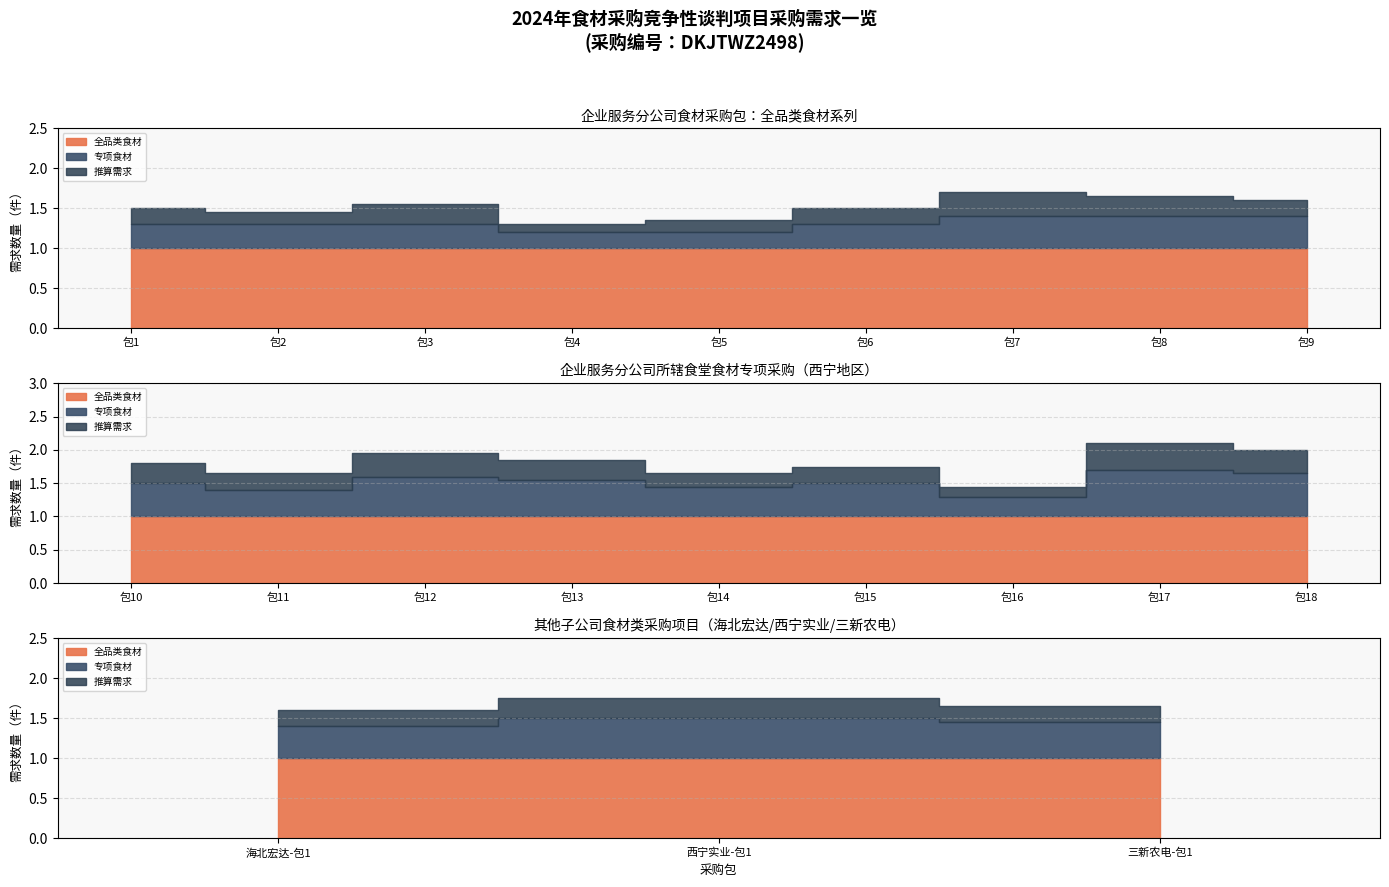

The value of 全品类食材 at 包9 is 1. True or false?

True